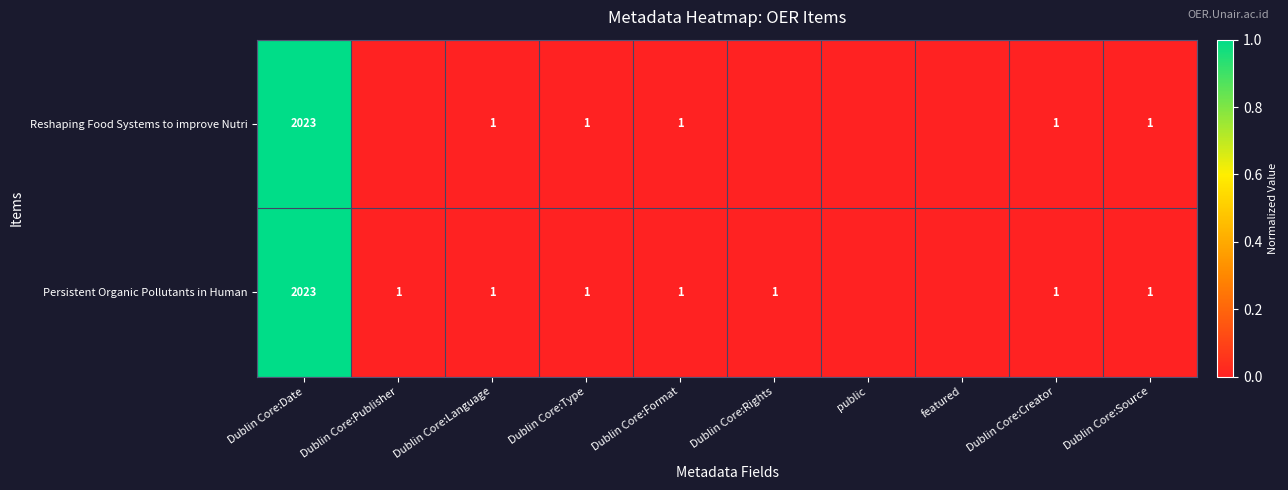

What is the total value across all series at Dublin Core:Date?

4046